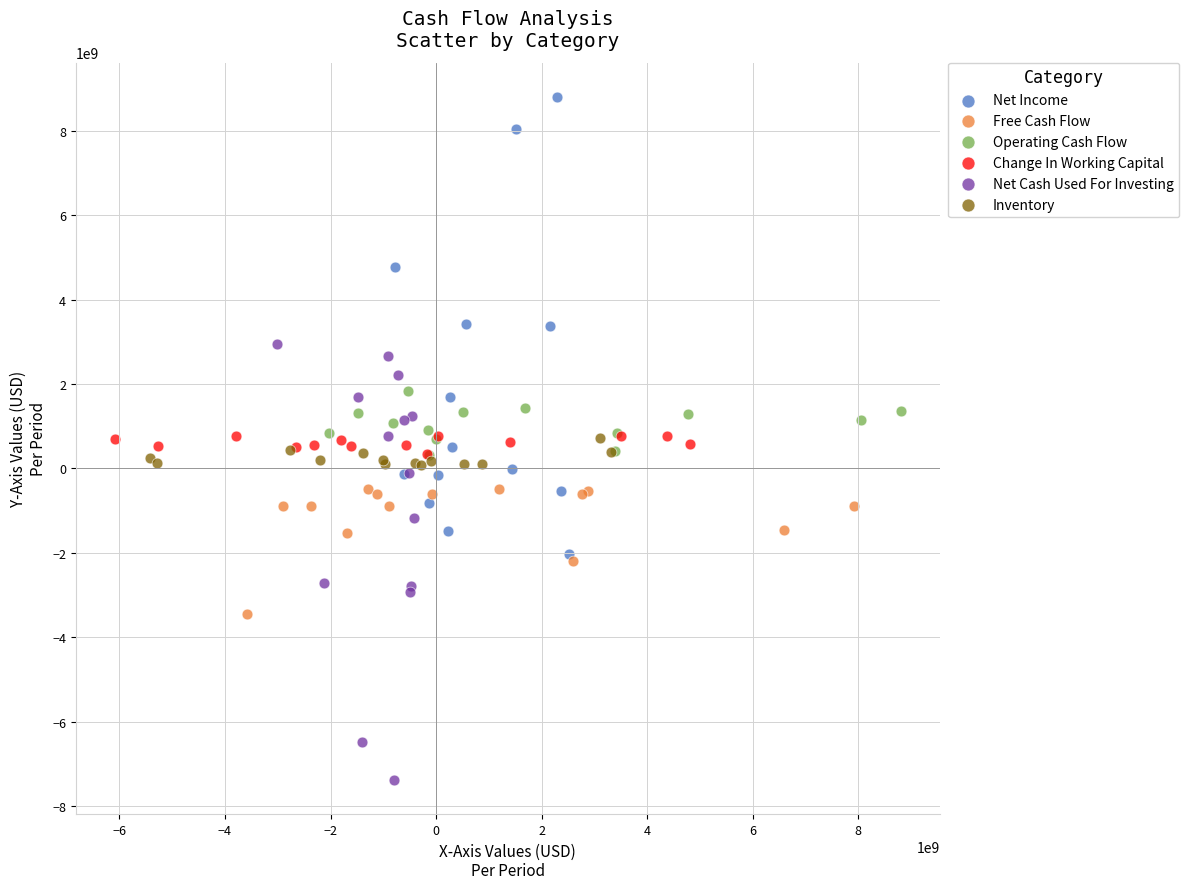

Which series contains the lowest Y value?

Net Cash Used For Investing